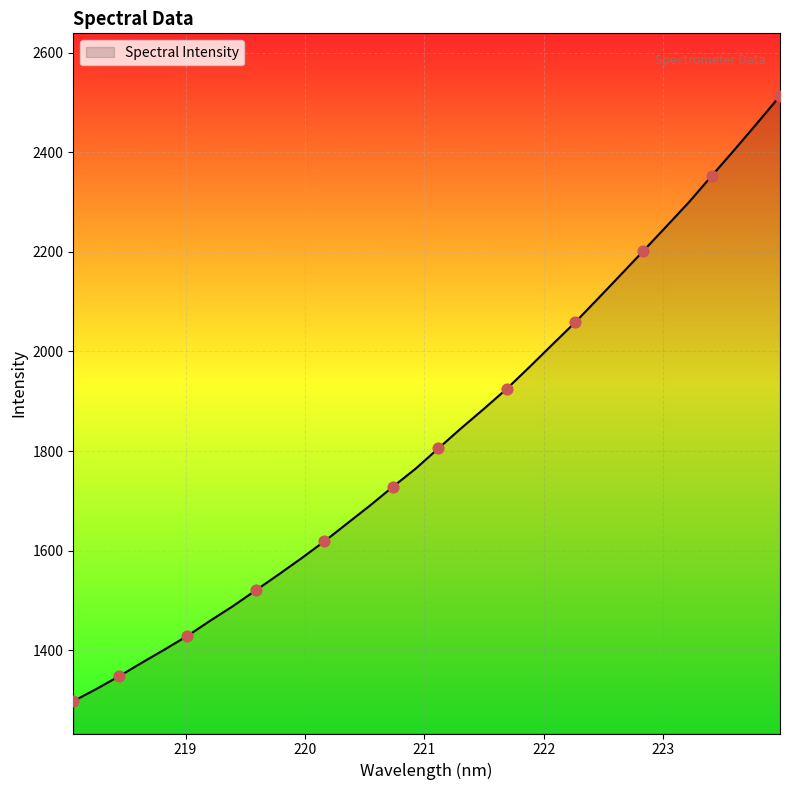

What is the difference between the maximum and minimum values?

1215.0